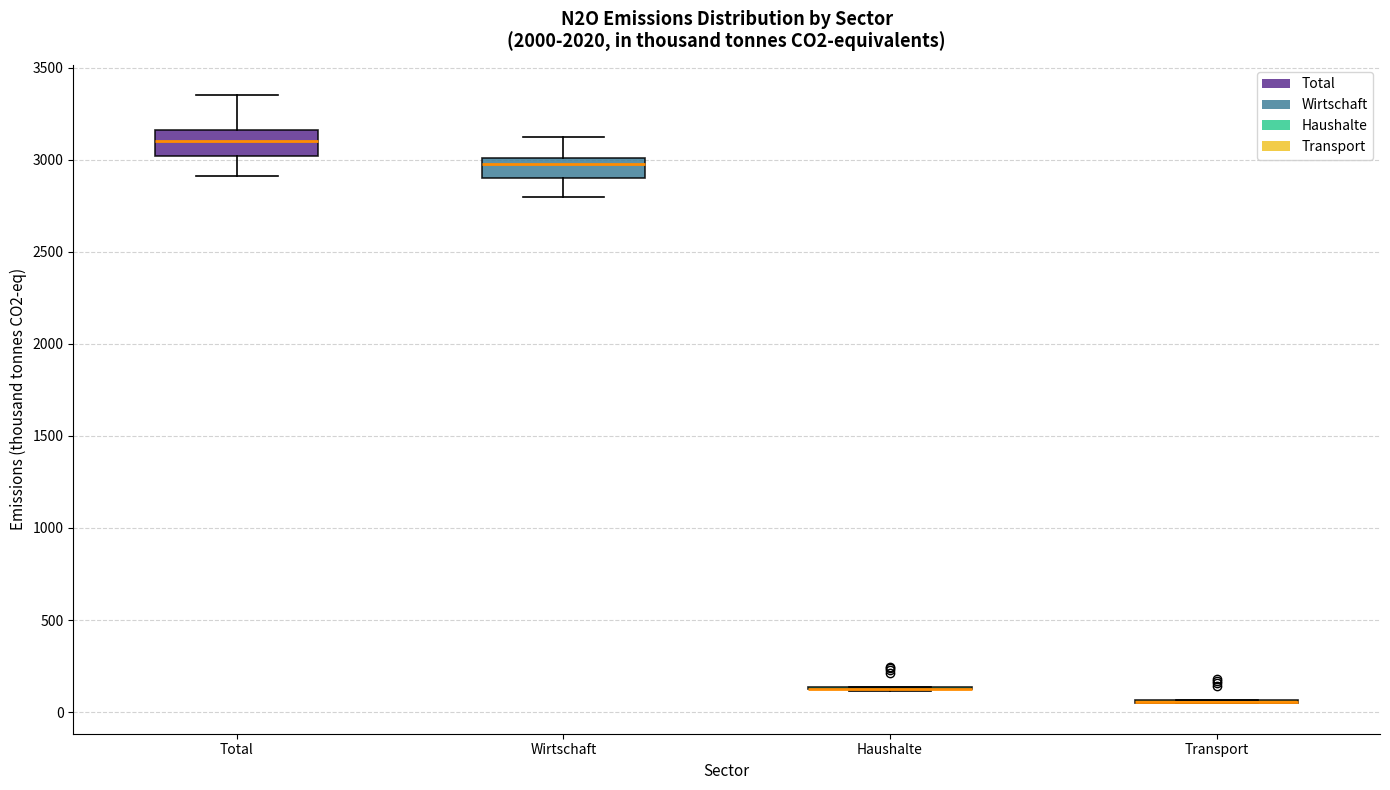

Reading left to right, read every box against the y-axis: the position of its median line, the range the box covers, and the ends of its whiskers. The values are not printed on the chart, so give them approximately, as read against the axis.

Total: median 3100, box 3000 to 3150, whiskers 2900 to 3350
Wirtschaft: median 3000 (just below the box's upper edge), box 2900 to 3000, whiskers 2800 to 3100
Haushalte: box collapsed to a line at 150, whiskers 100 to 150
Transport: box collapsed to a line at 50, whiskers 50 to 50